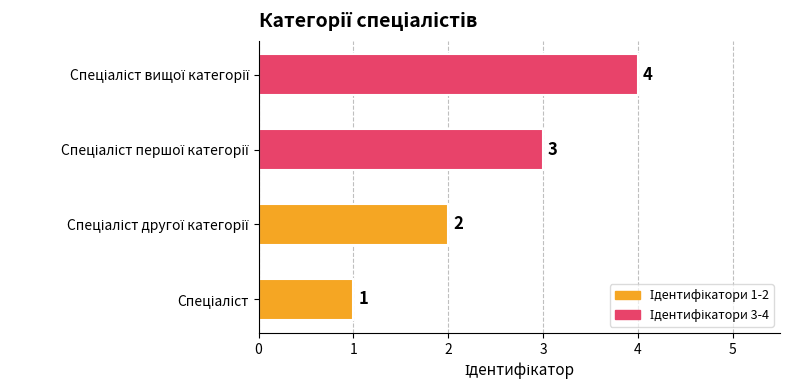

Count the values in the range 2 to 4.

3